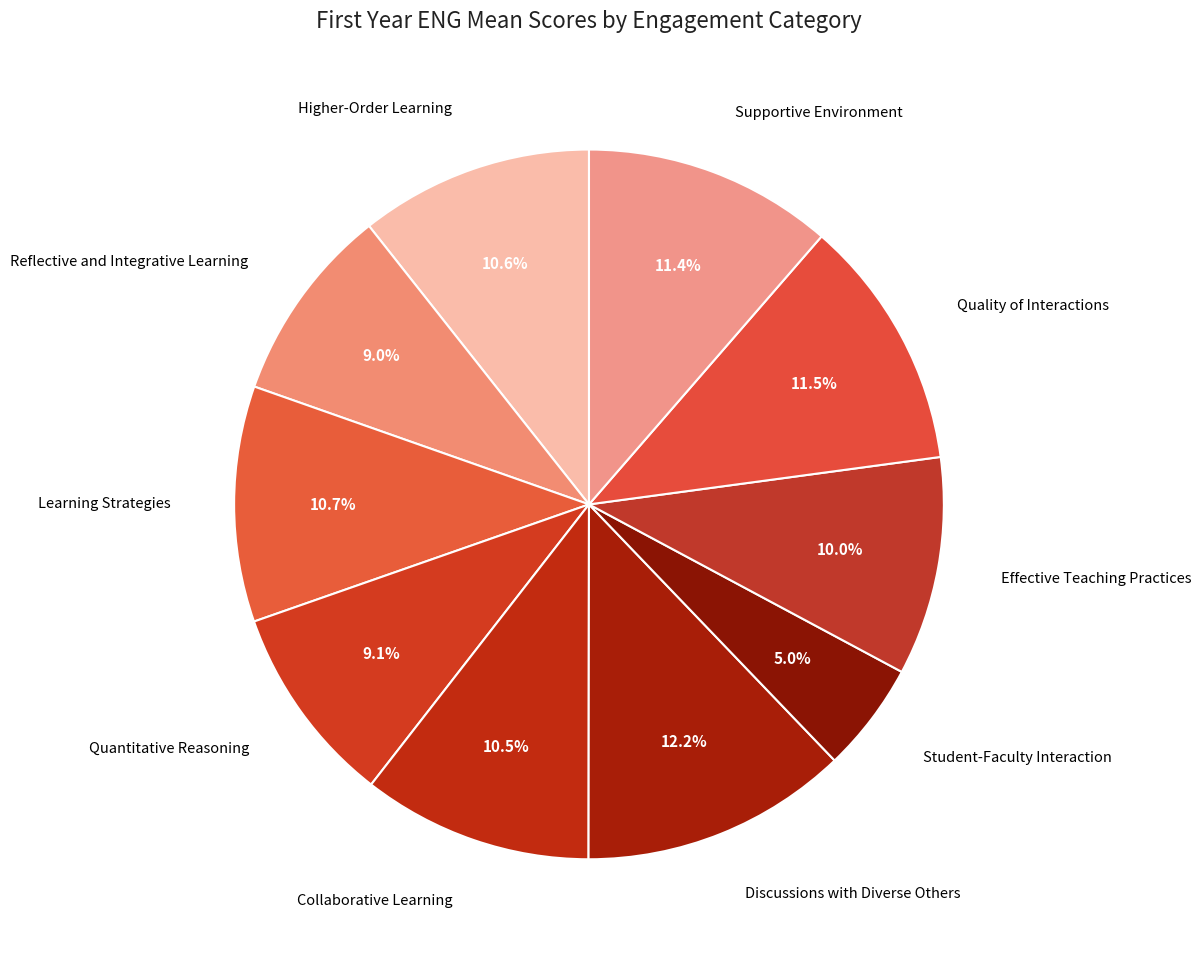

Rank the categories by value from highest to lowest.

Discussions with Diverse Others, Quality of Interactions, Supportive Environment, Learning Strategies, Higher-Order Learning, Collaborative Learning, Effective Teaching Practices, Quantitative Reasoning, Reflective and Integrative Learning, Student-Faculty Interaction